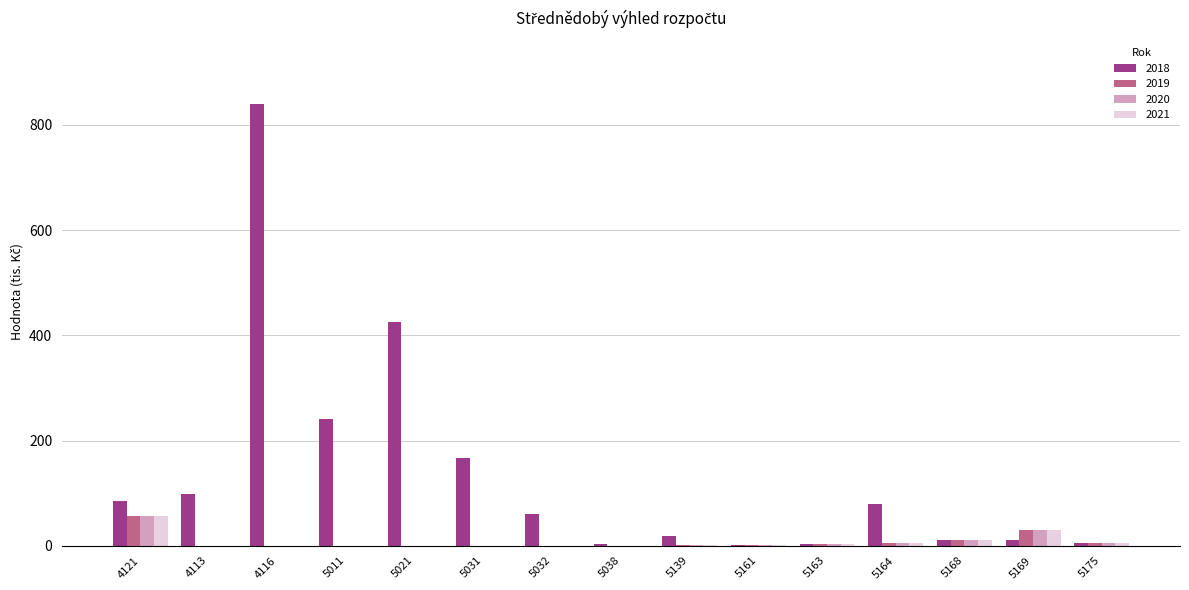

The value of 2018 at 5021 is 617. True or false?

False